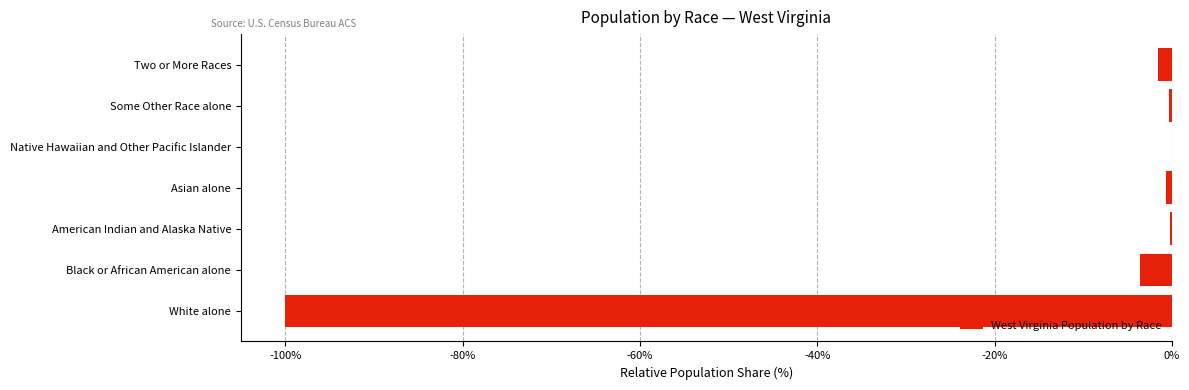

Between Black or African American alone and White alone, which is larger?

Black or African American alone